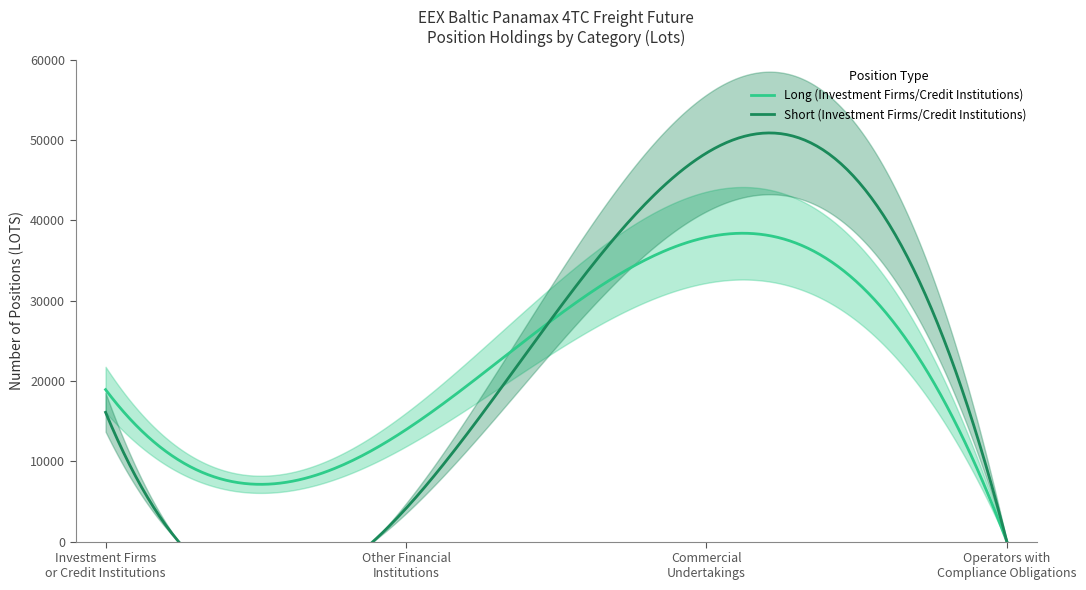

Which series has the largest range (max minus min)?

Short (Investment Firms/Credit Institutions)